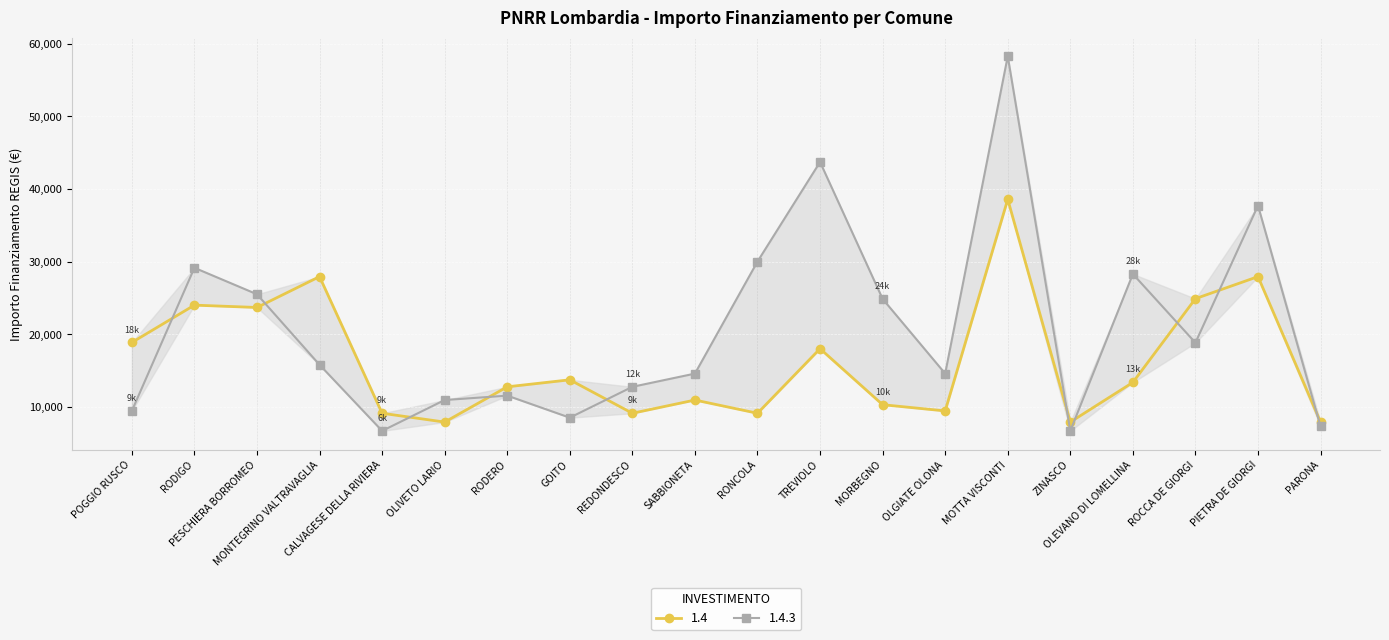

What is the maximum value for 1.4?

38565